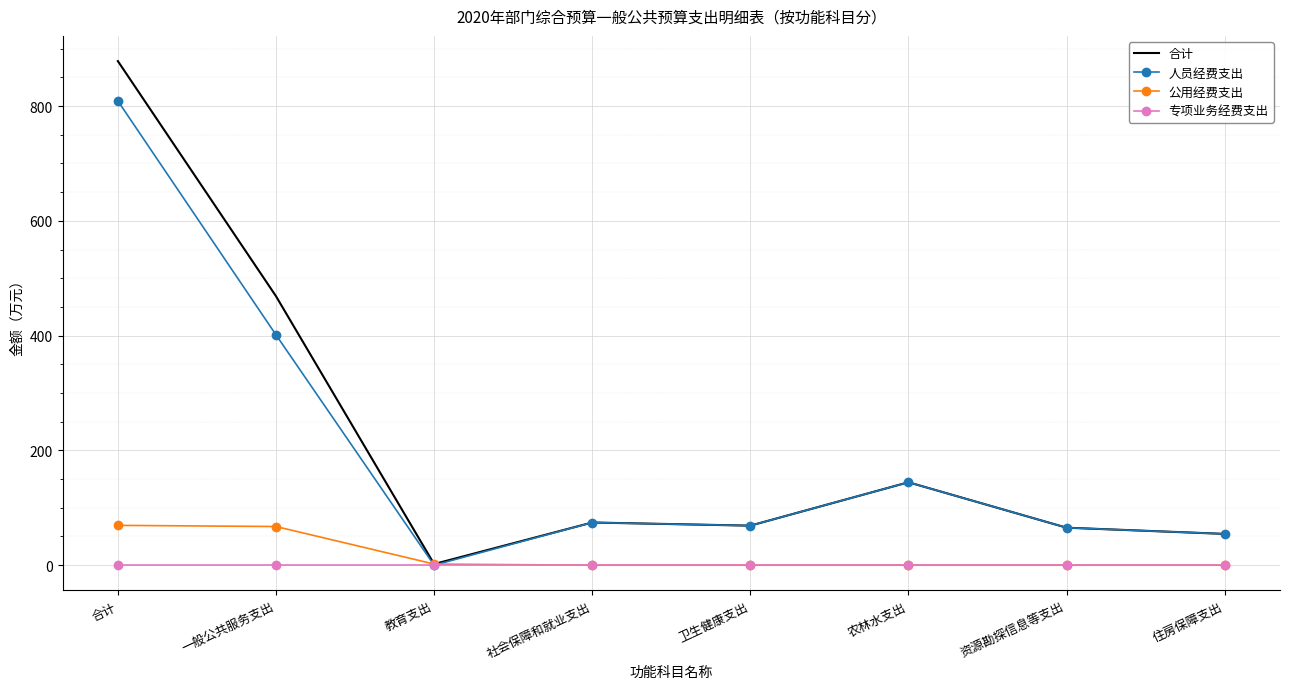

Read the 合计 value at 农林水支出.

144.5